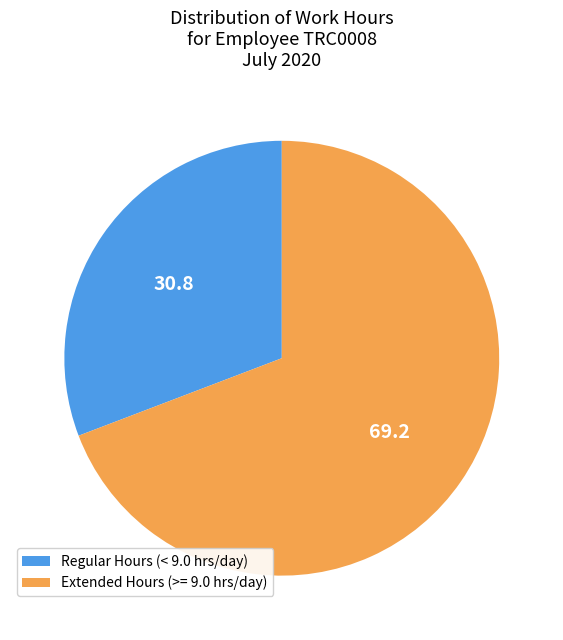

Is the sum of Extended Hours (>= 9.0 hrs/day) and Regular Hours (< 9.0 hrs/day) greater than half?

Yes